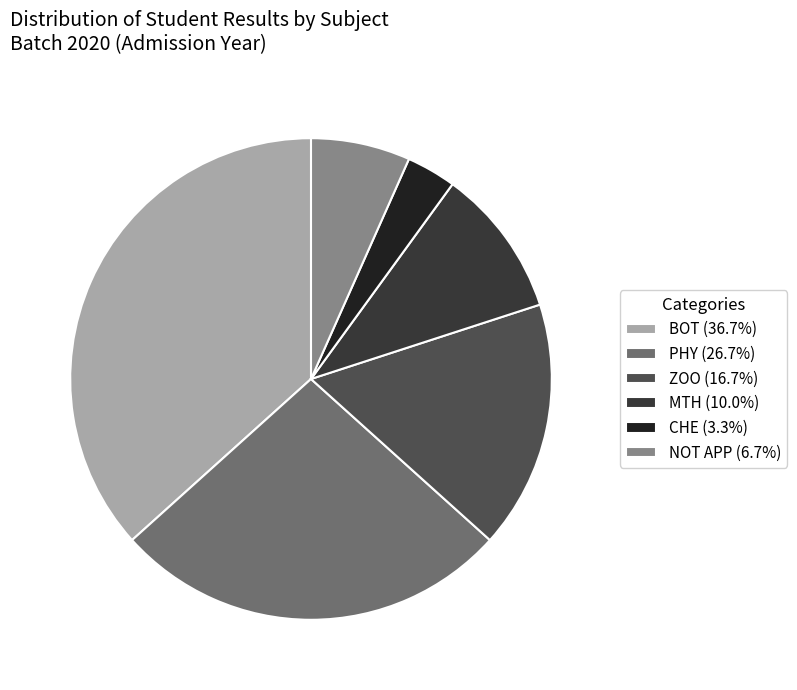

Does PHY (26.7%) represent more than half of the total?

No